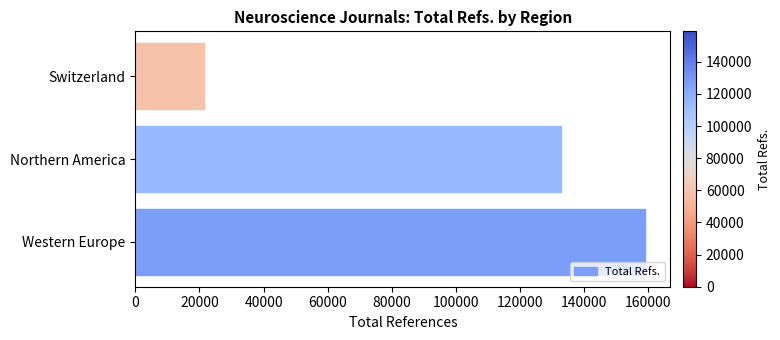

The chart shows a value of 38091 at Western Europe. True or false?

False